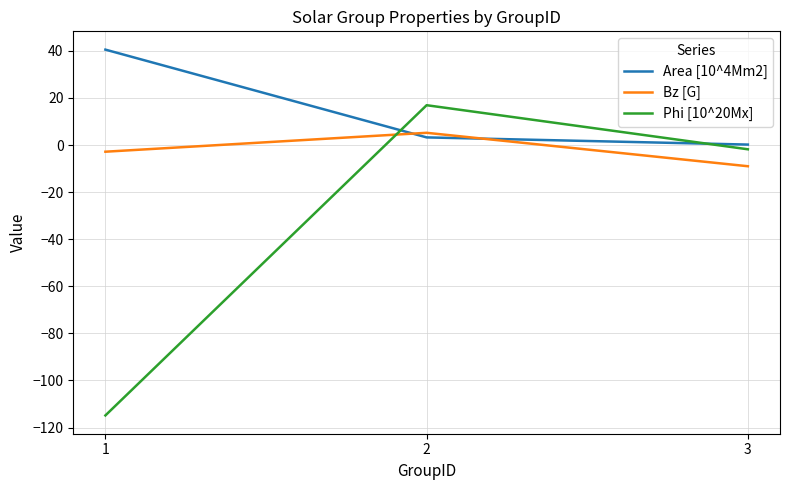

What is the smallest value displayed?

-114.8